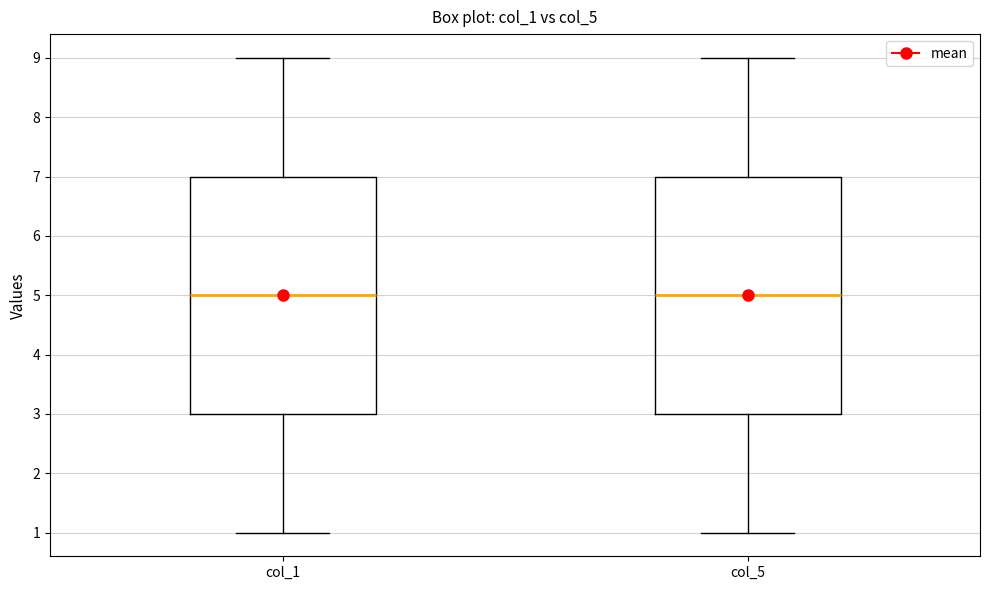

Reading left to right, read every box against the y-axis: the position of its median line, the range the box covers, and the ends of its whiskers. The values are not printed on the chart, so give them approximately, as read against the axis.

col_1: median 5, box 3 to 7, whiskers 1 to 9
col_5: median 5, box 3 to 7, whiskers 1 to 9